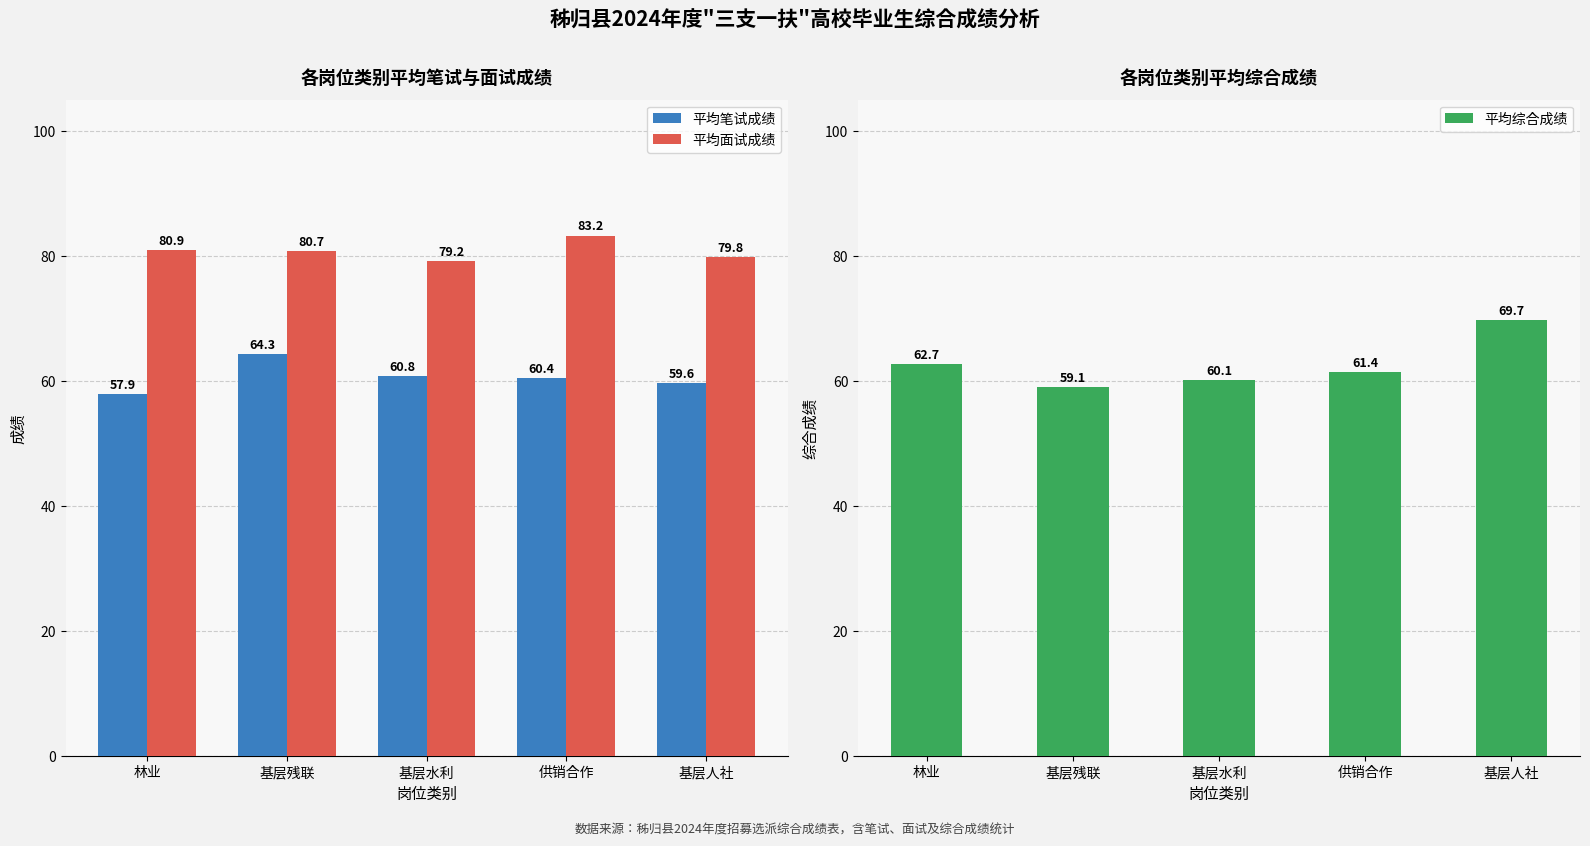

What is the spread (max minus min) of values at 林业?

23.0